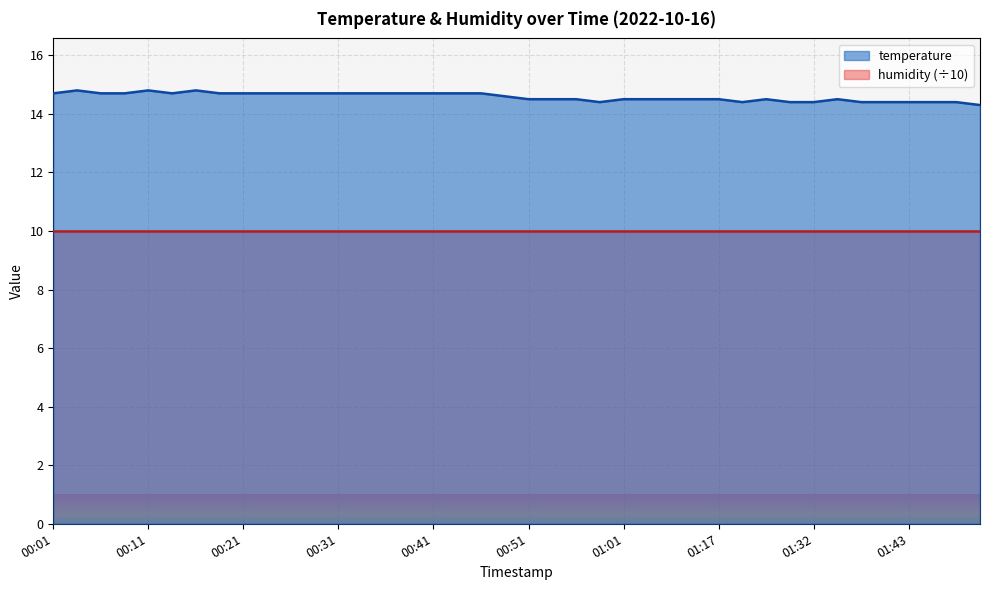

Reading left to right, list all the values displayed in this chart.

00:01=14.7	00:04=14.8	00:06=14.7	00:09=14.7	00:11=14.8	00:14=14.7	00:16=14.8	00:18=14.7	00:21=14.7	00:23=14.7	00:26=14.7	00:28=14.7	00:31=14.7	00:33=14.7	00:36=14.7	00:38=14.7	00:41=14.7	00:43=14.7	00:46=14.7	00:49=14.6	00:51=14.5	00:54=14.5	00:56=14.5	00:59=14.4	01:01=14.5	01:04=14.5	01:12=14.5	01:14=14.5	01:17=14.5	01:25=14.4	01:27=14.5	01:30=14.4	01:32=14.4	01:35=14.5	01:38=14.4	01:40=14.4	01:43=14.4	01:46=14.4	01:48=14.4	01:51=14.3